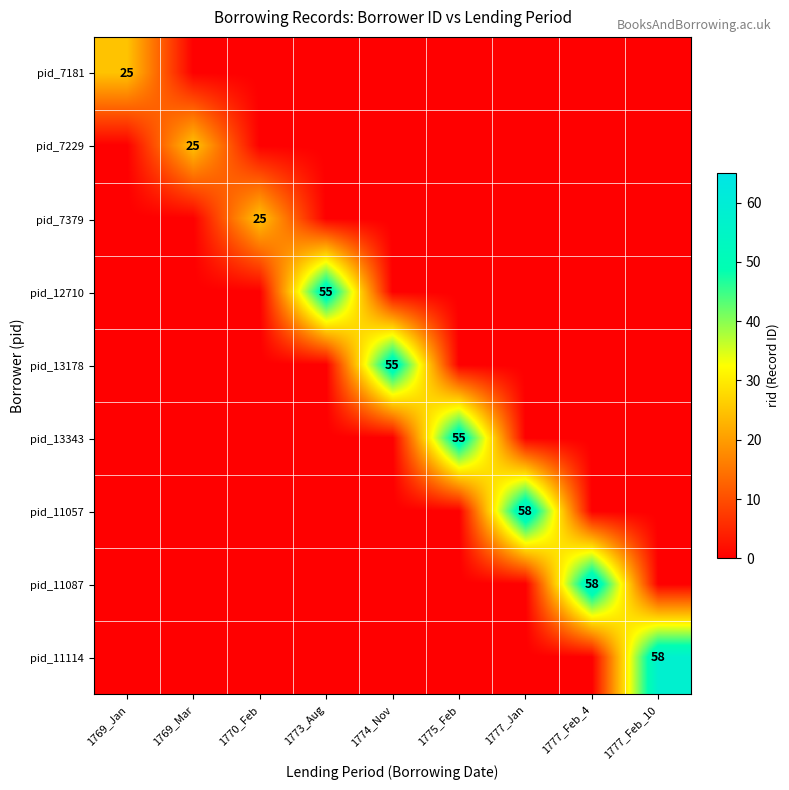

The pid_11087 series shows 26 at 1777_Feb_4. True or false?

False